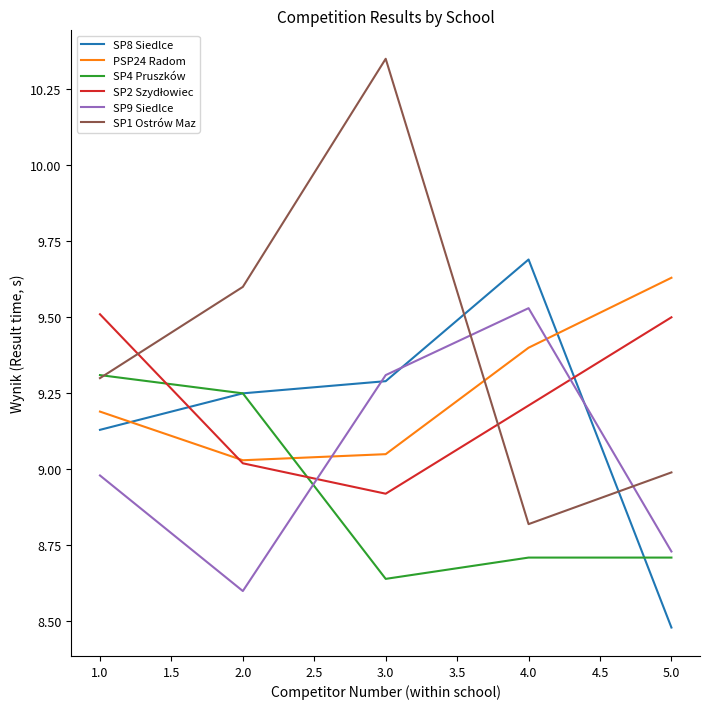

How many values in the SP1 Ostrów Maz series are below 9?

2